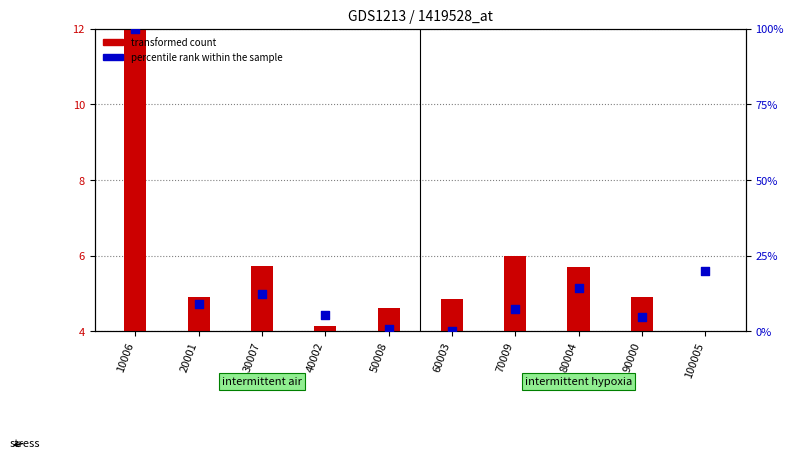

What is the total value across all series at 100005?

23.8